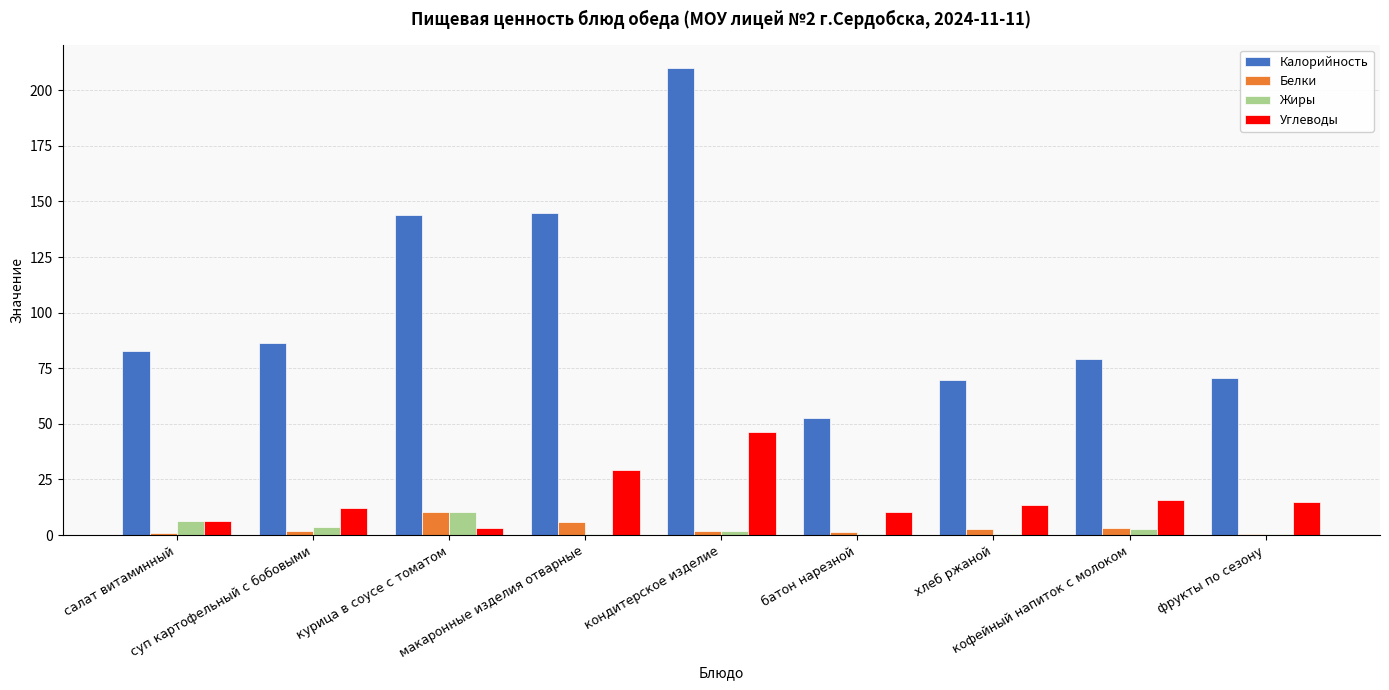

What is the maximum value shown in the chart?

210.0